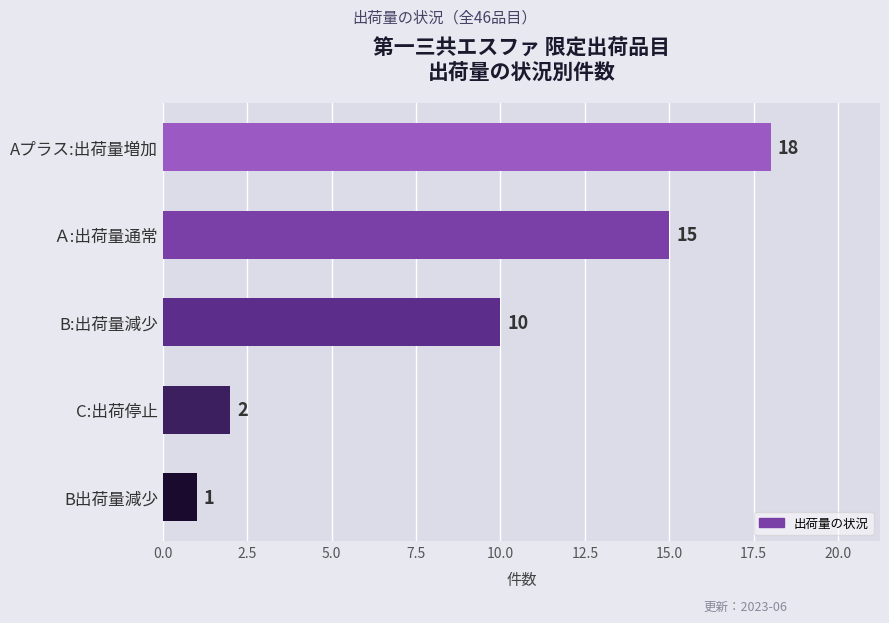

True or false: the data shows 4 at Ａ:出荷量通常.

False